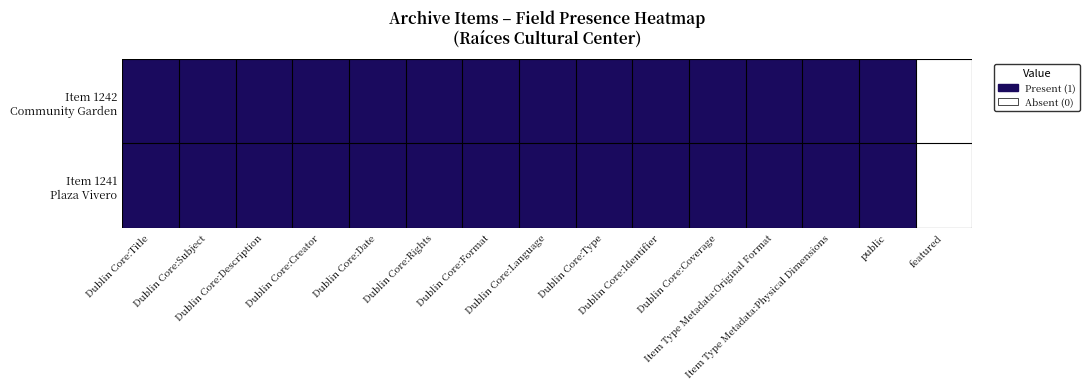

Rank the series at Dublin Core:Description from highest to lowest value.

Item 1242 Community Garden, Item 1241 Plaza Vivero